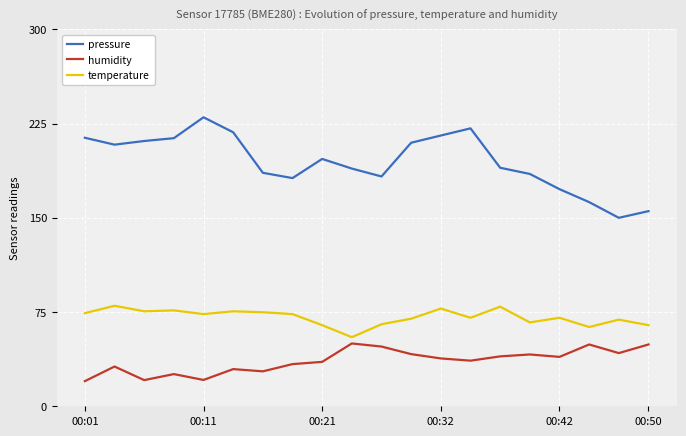

At how many categories does at least one series exceed 67?

20